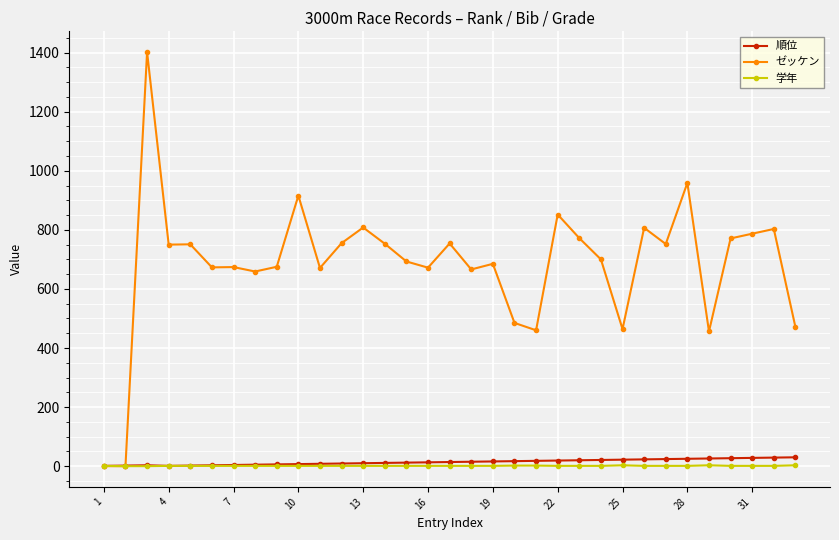

Which series has the widest spread of values?

ゼッケン